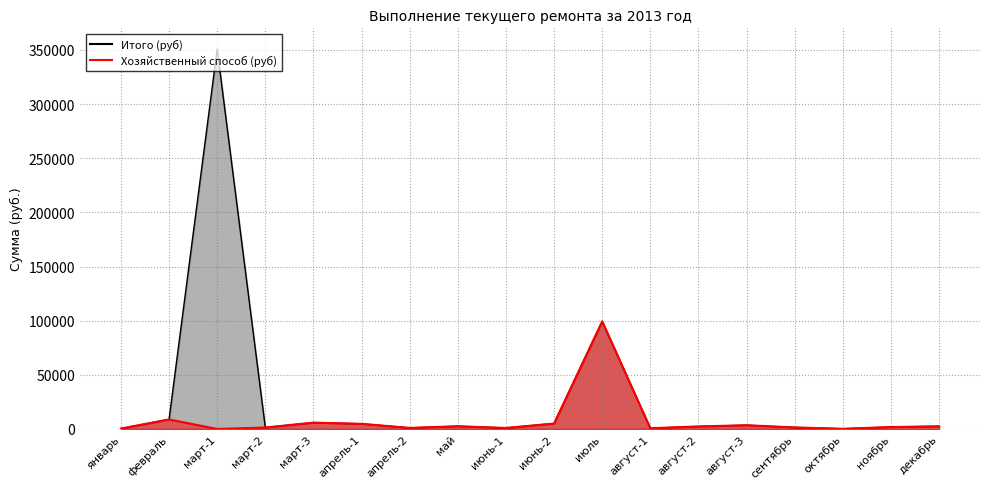

Between март-3 and октябрь, which is larger?

март-3